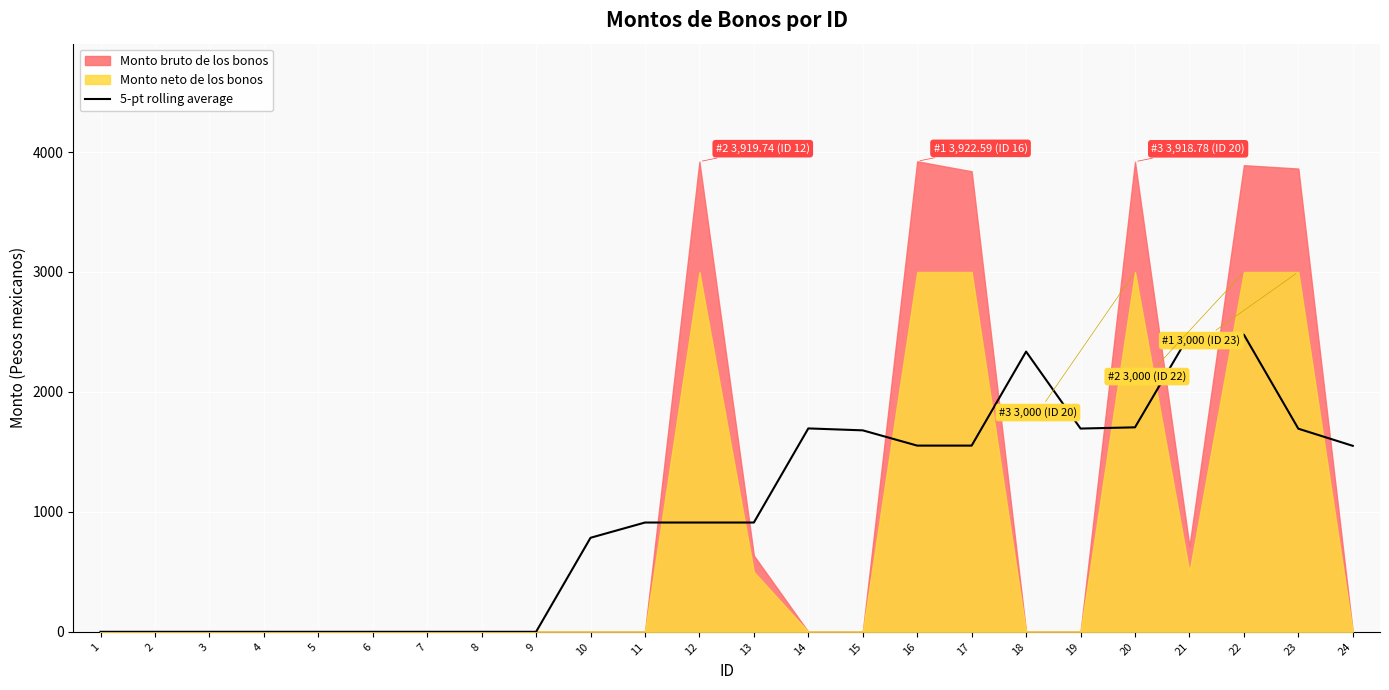

What is the maximum value for 5-pt rolling average?

2477.1